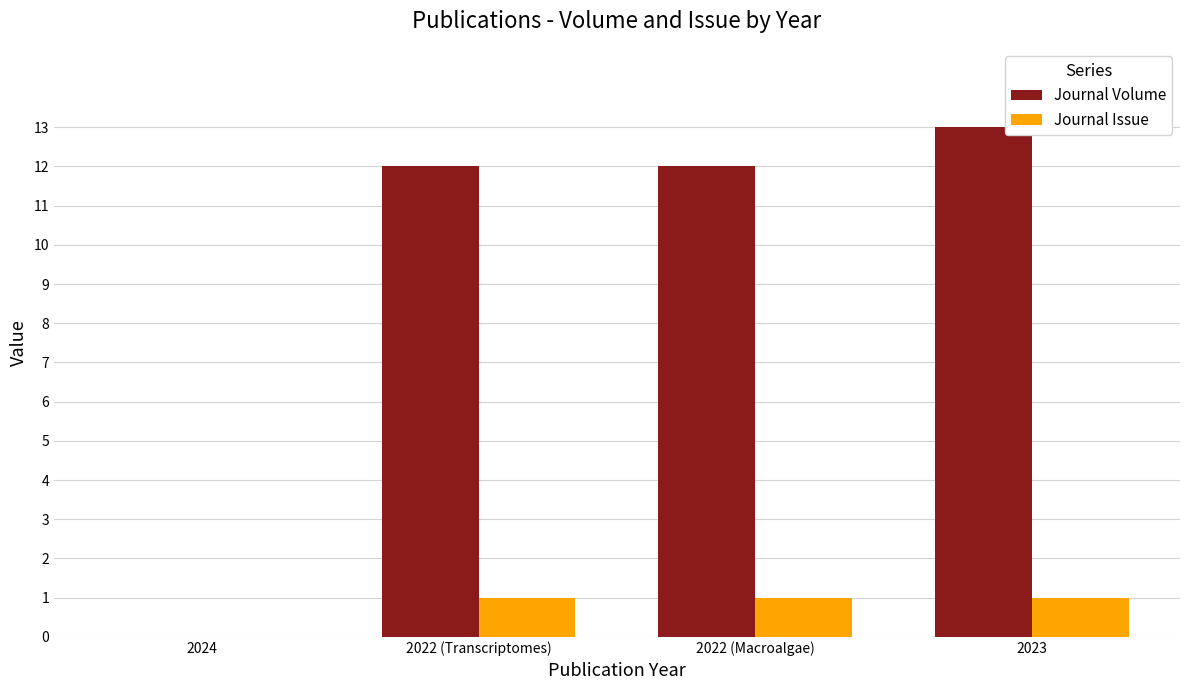

What is the average value of the Journal Volume series?

9